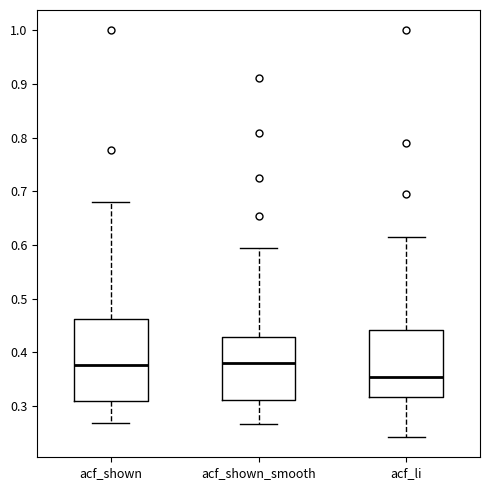

Where does the upper whisker of the box for acf_shown_smooth end on the y-axis? The values are not printed on the chart, so give them approximately, as read against the axis.

0.59